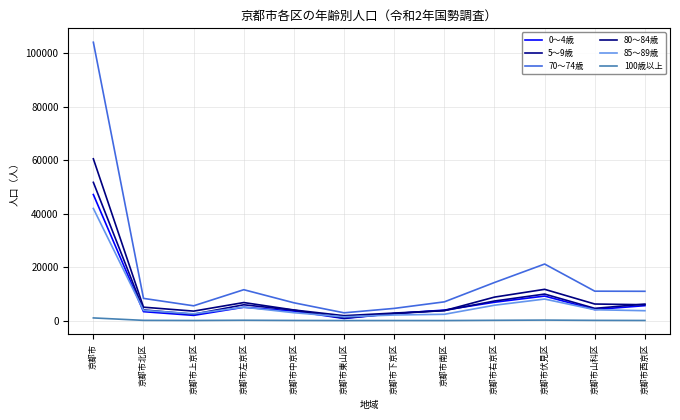

How many lines are shown in the chart?

6